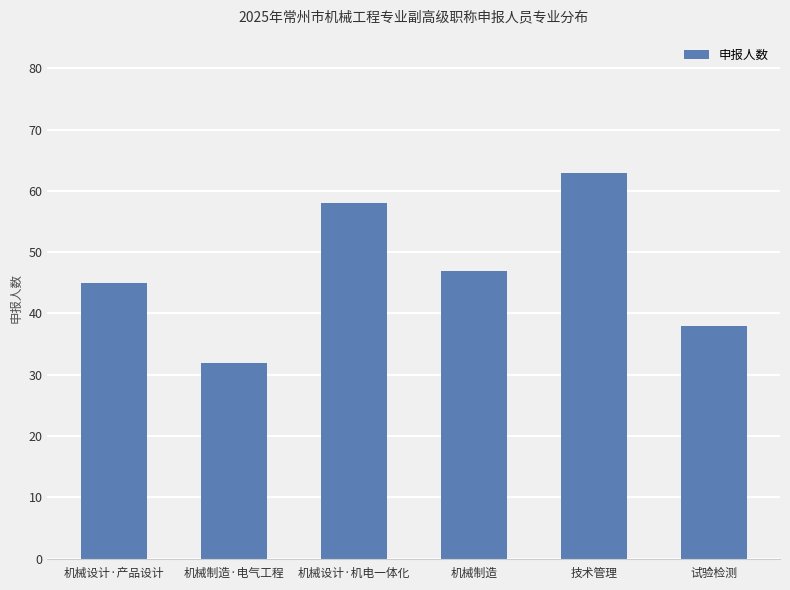

Approximately how many times larger is the value at 技术管理 compared to 机械设计·产品设计?

1.4